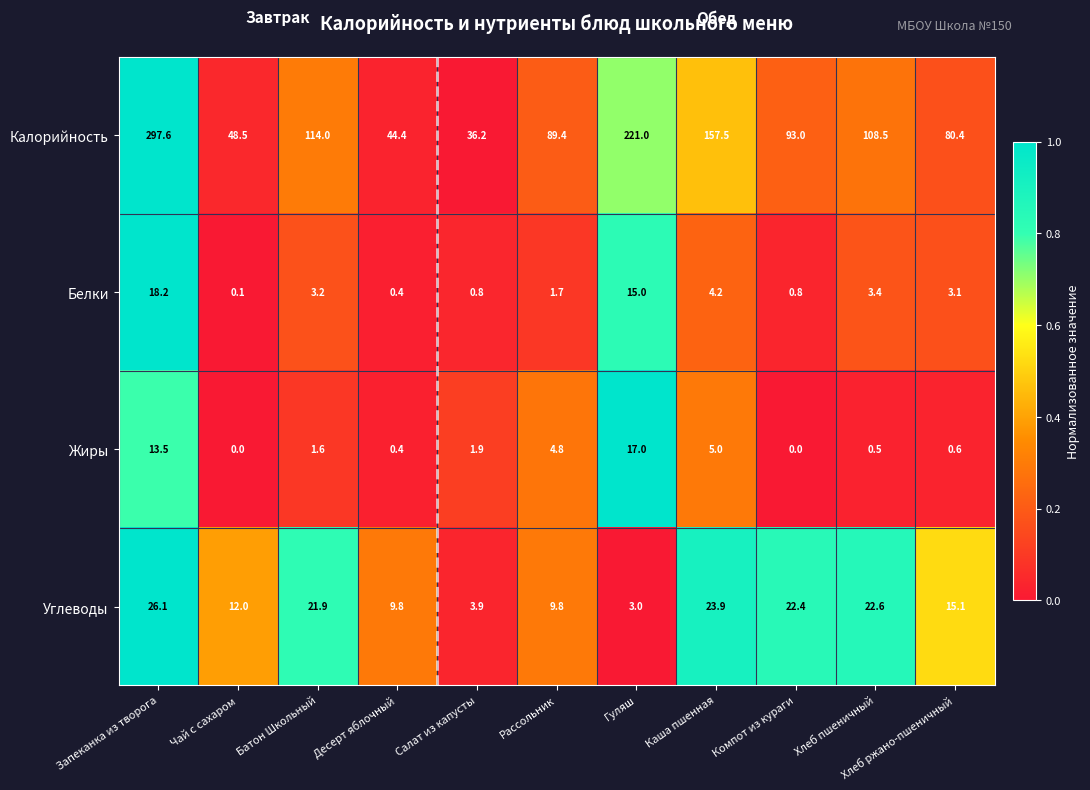

How many data points does each series have?

11